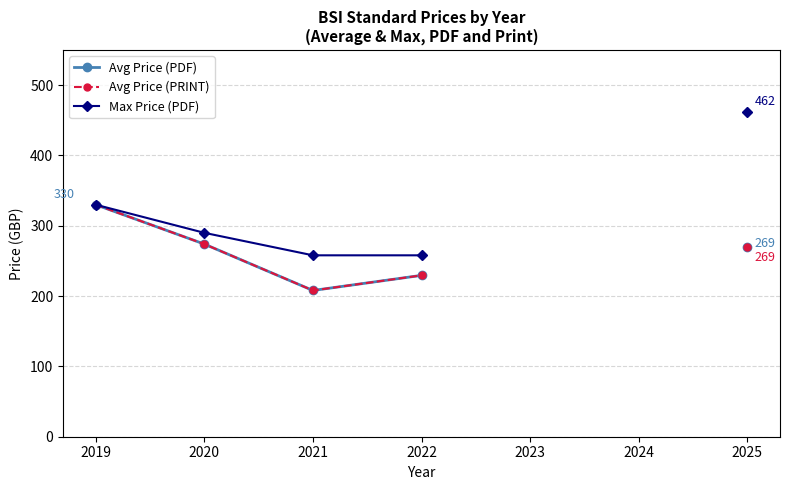

Does the chart display data point markers on the line(s)?

Yes